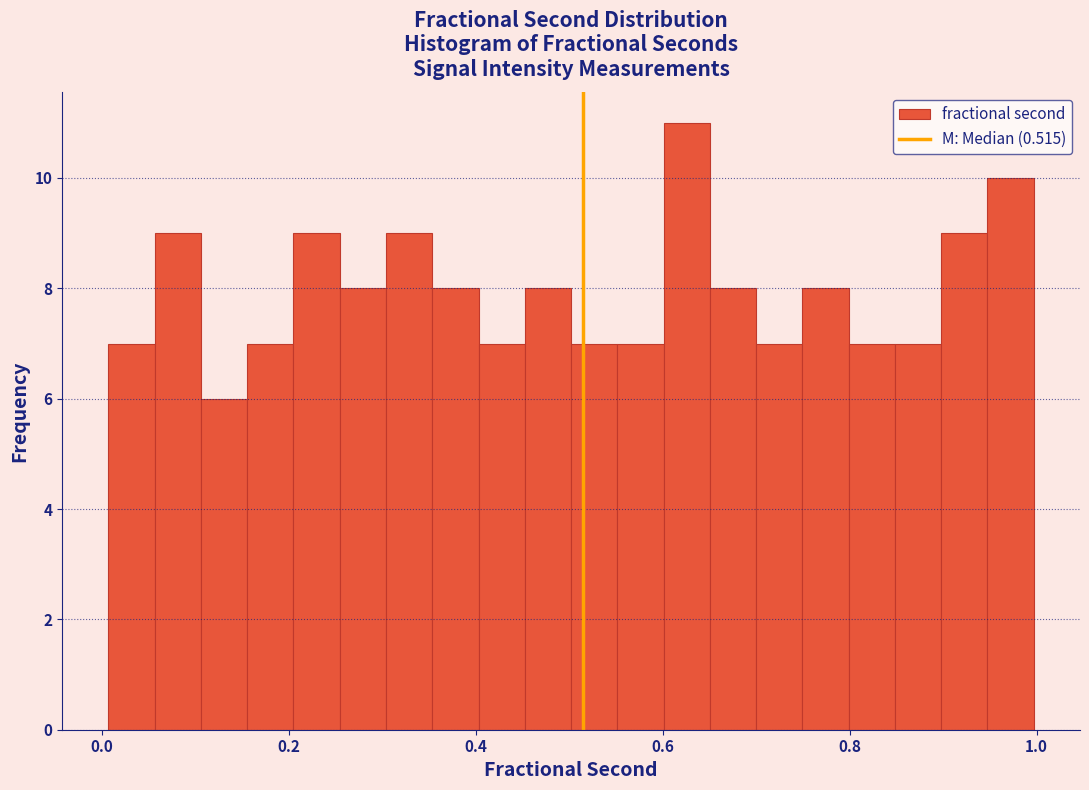

Read against the x-axis, roughly where is the centre of the tallest bar?

0.62